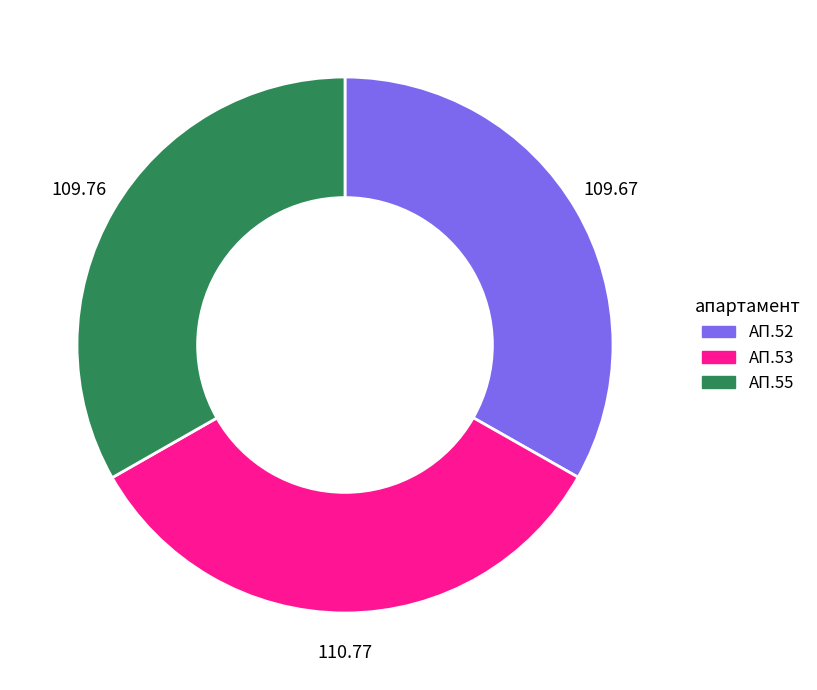

Is there any slice that represents more than half of the pie?

No